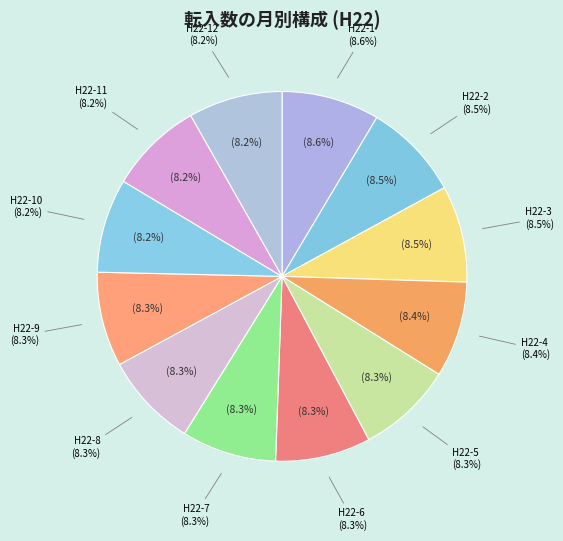

How many segments does this pie chart have?

12